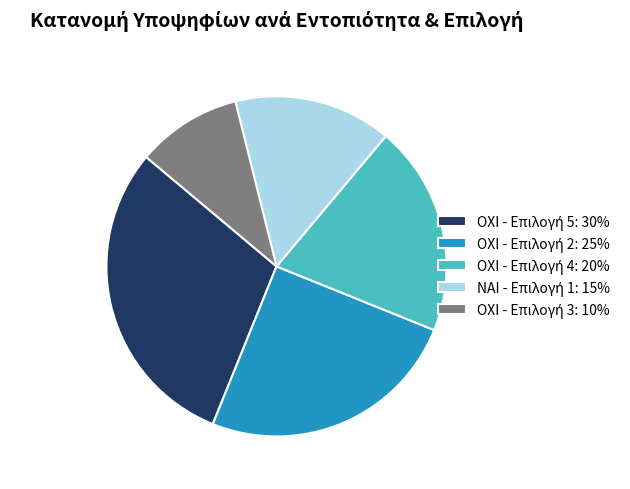

Does any single category account for the majority?

No